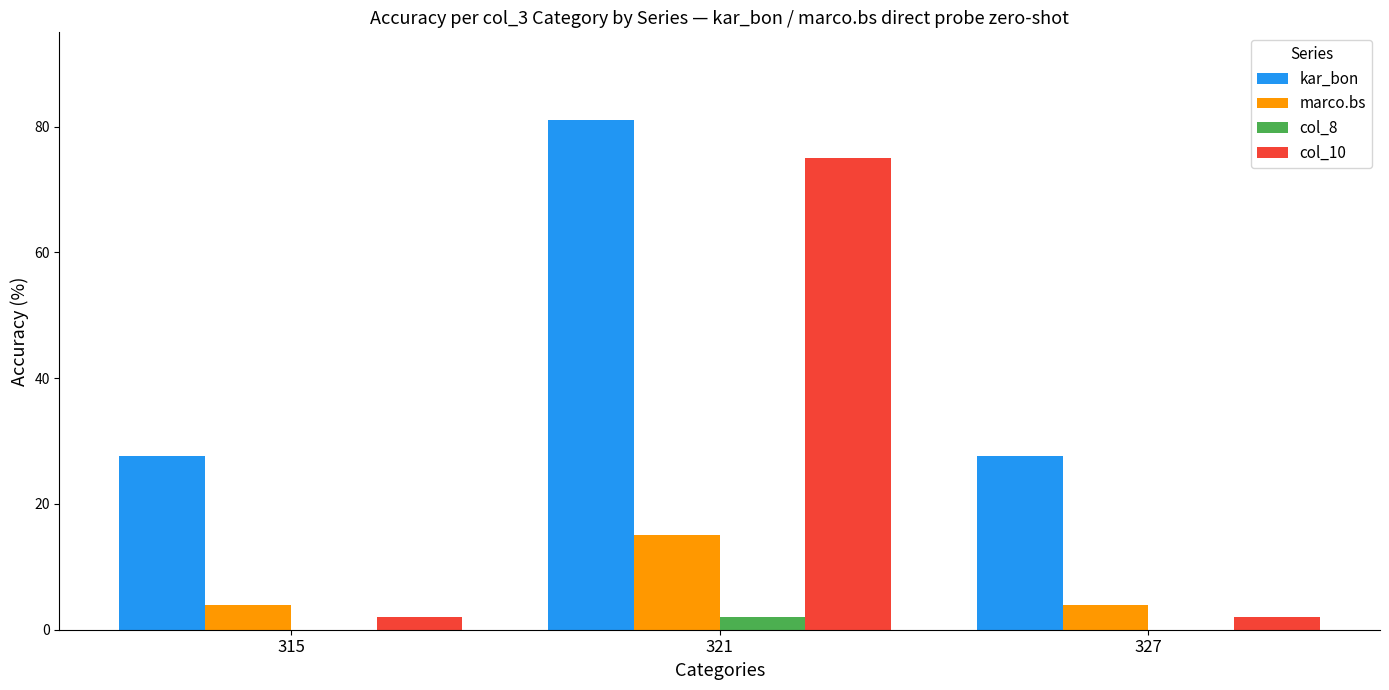

Which series changed the most between 315 and 321?

col_10